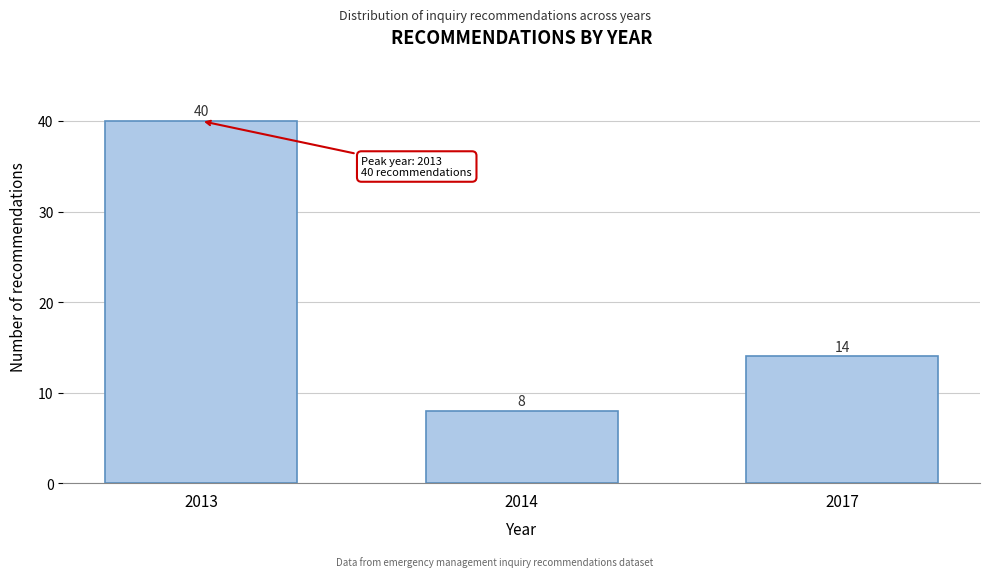

Reading right to left, extract all data points from this chart.

2017=14	2014=8	2013=40